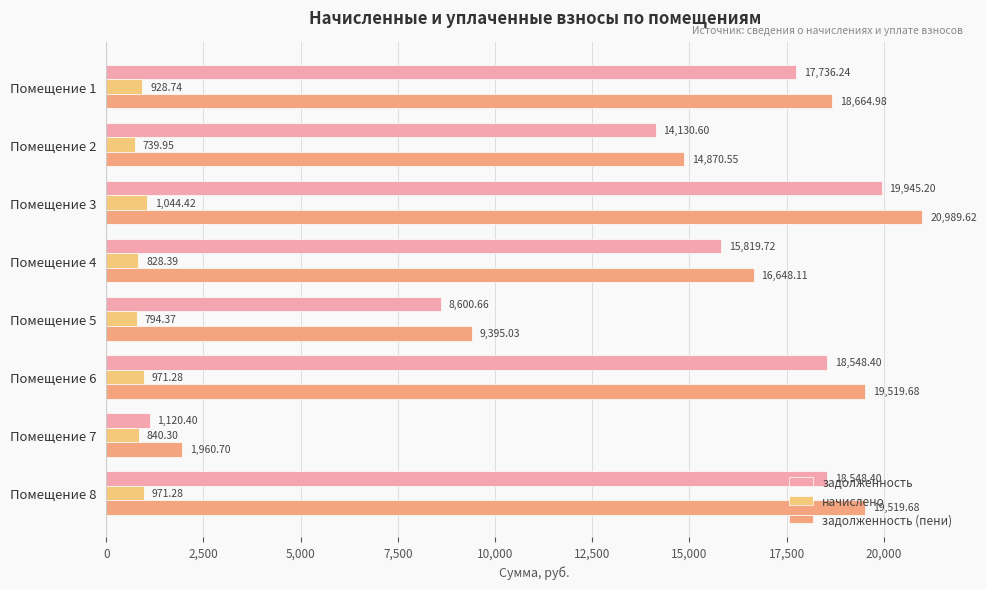

How many distinct data groups are displayed?

3